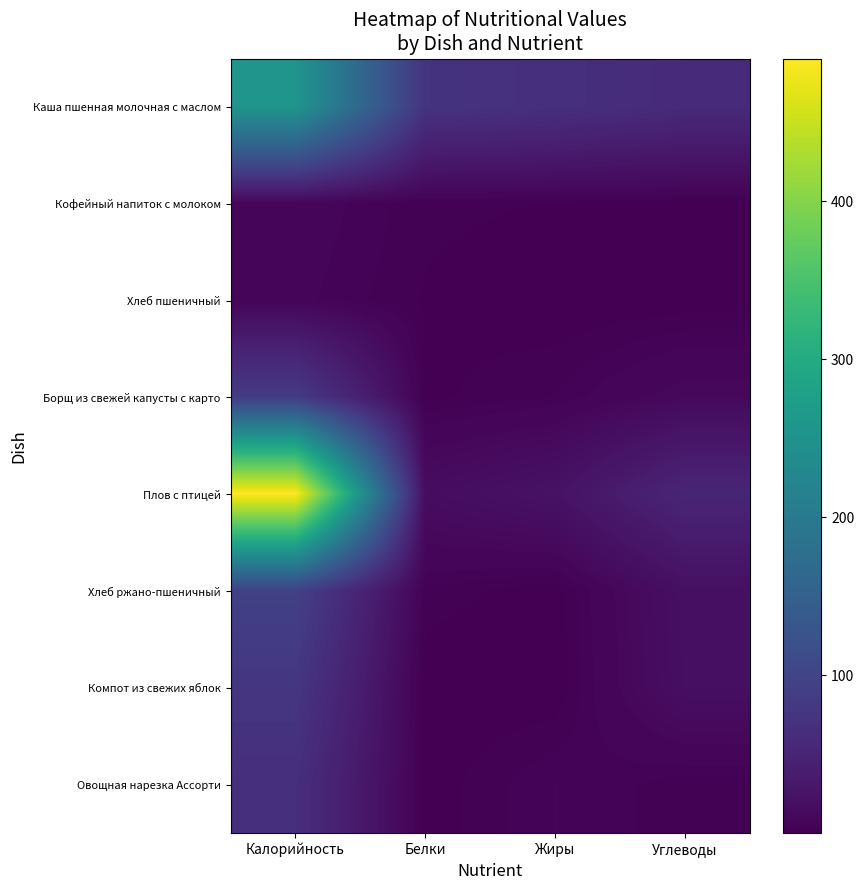

At which category is the sum across all series the highest?

Калорийность